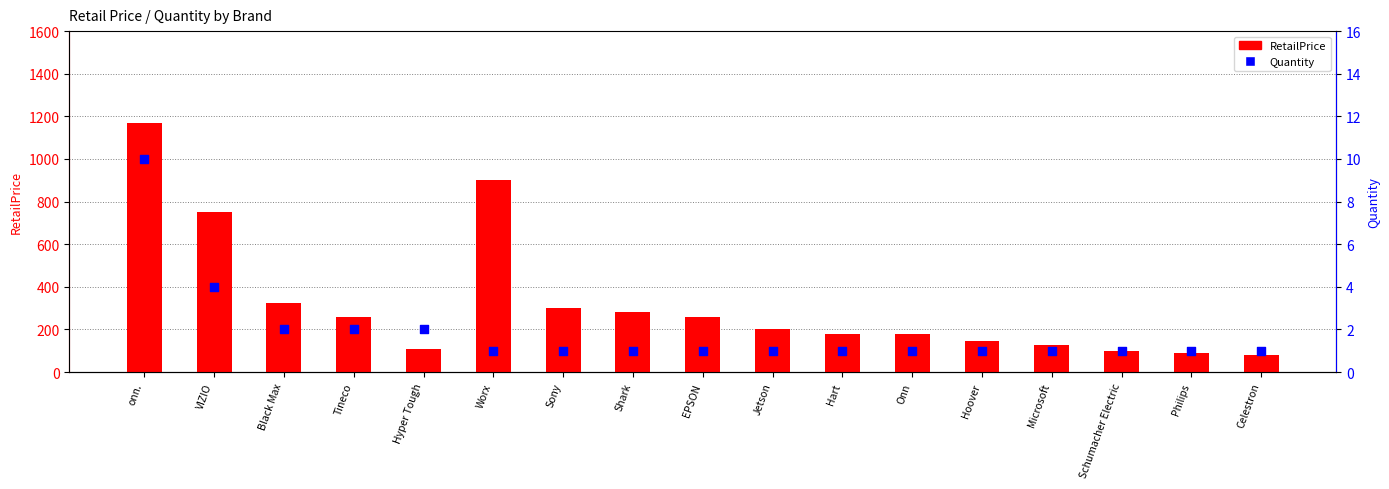

Which series has the widest spread of Y values?

RetailPrice